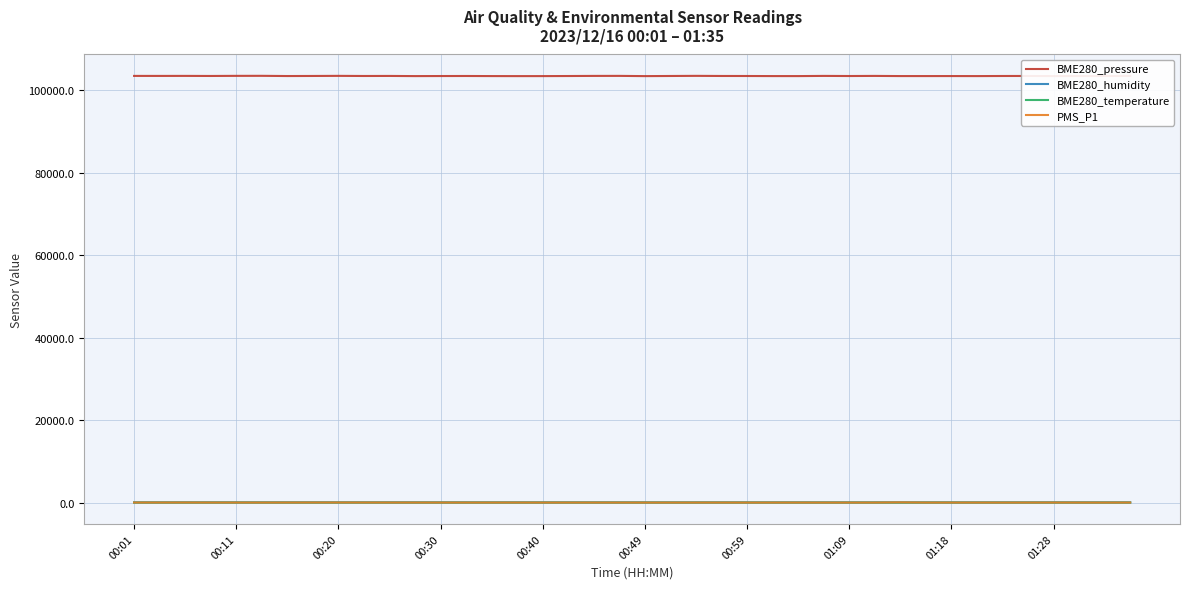

Which series has the widest spread of values?

BME280_pressure